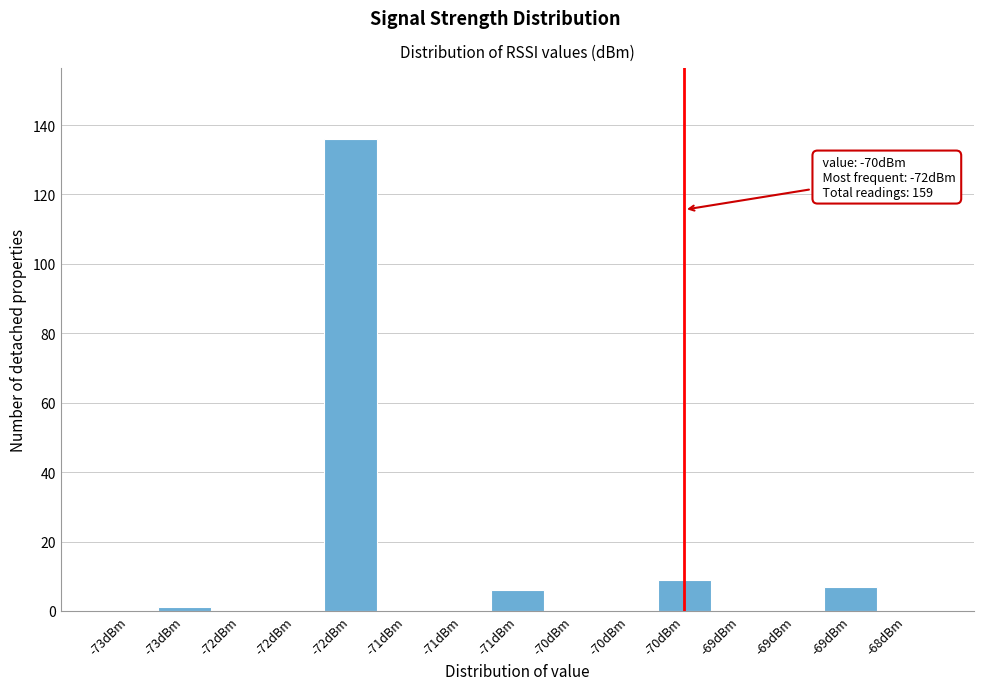

How many series are shown in this chart?

1